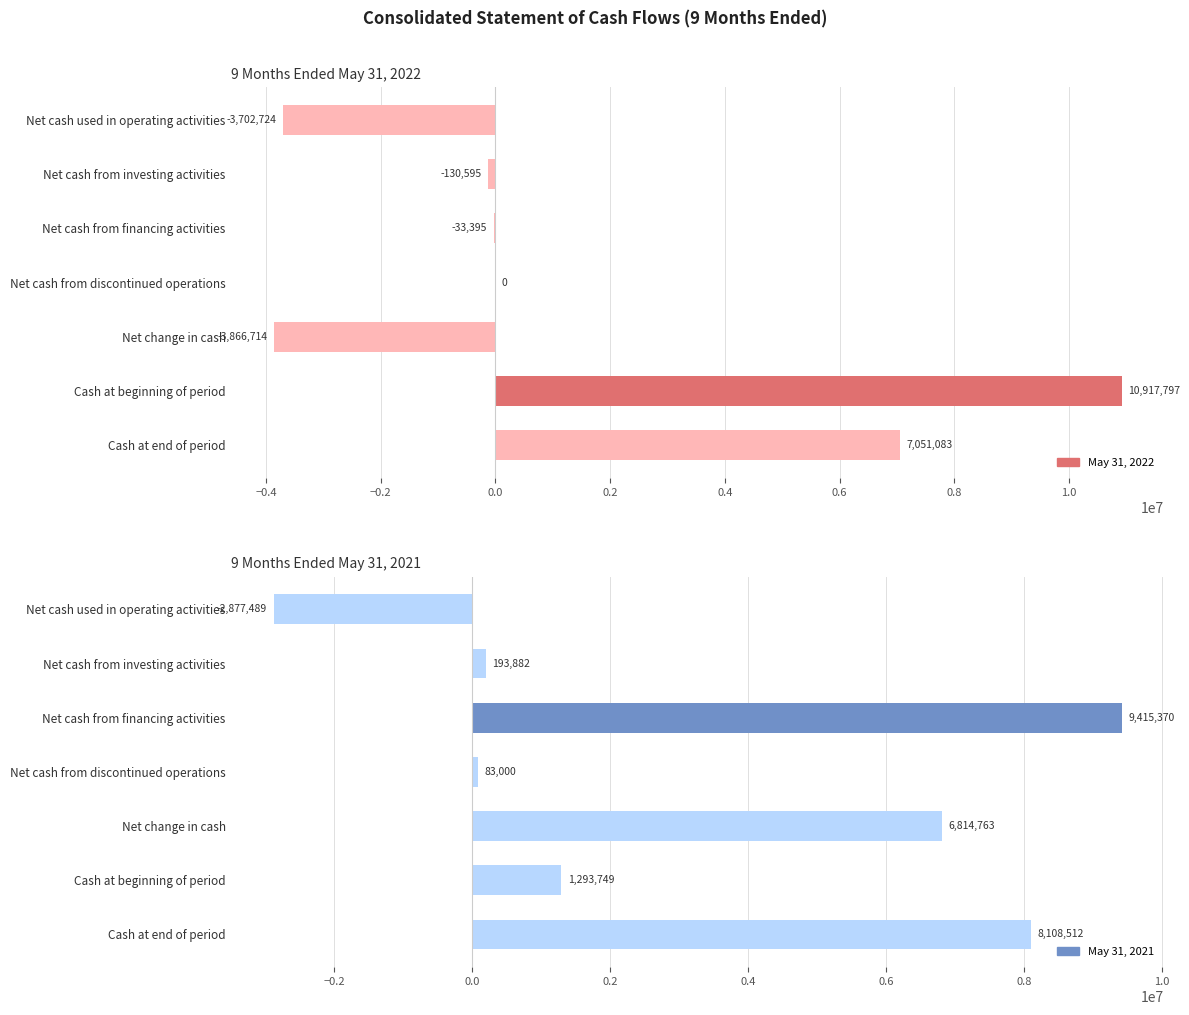

At how many categories does at least one series exceed 3497711?

4